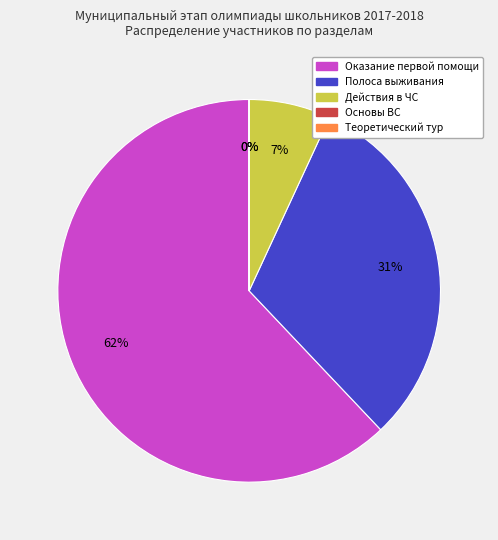

Which slice represents more than half of the pie?

Оказание первой помощи